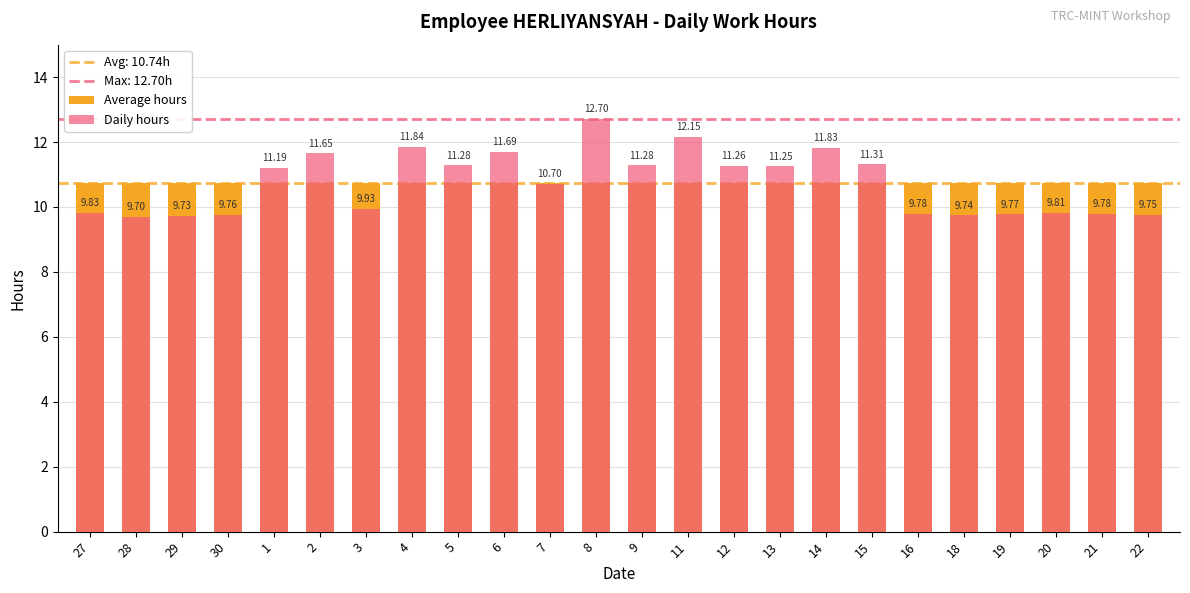

Which series has the largest range (max minus min)?

Daily hours